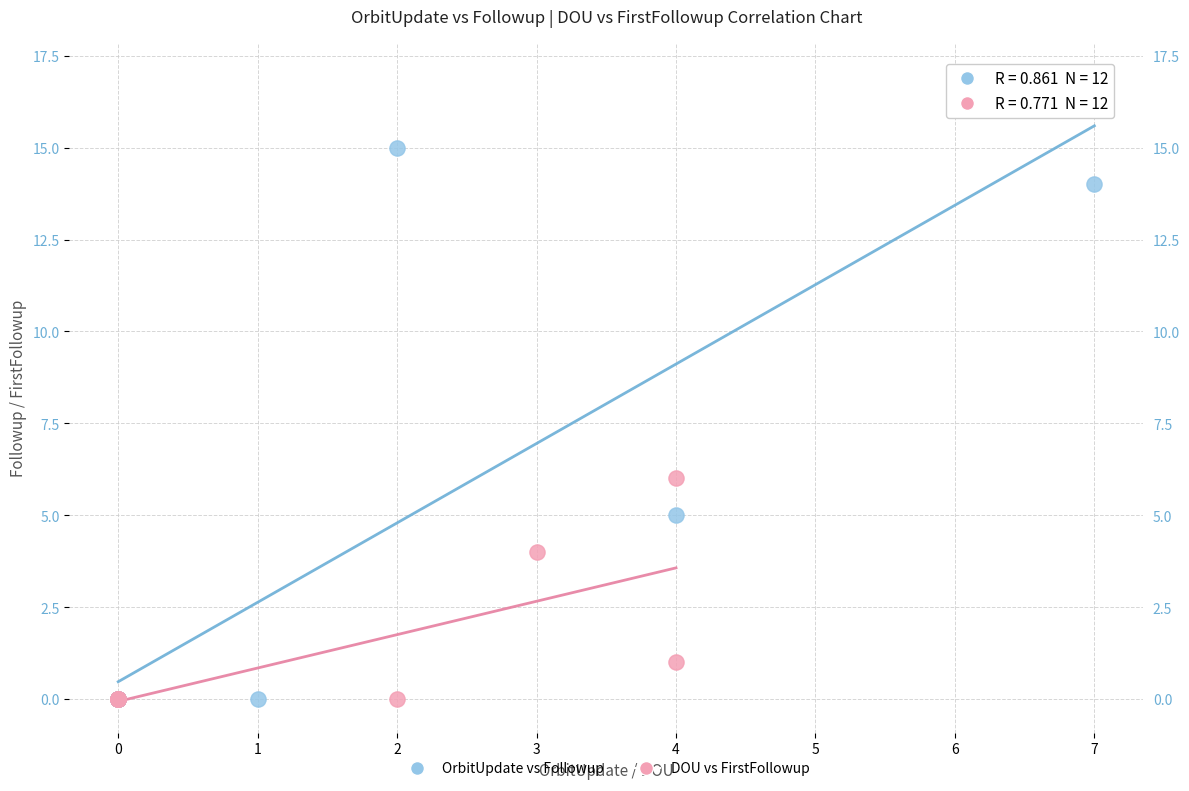

Which series has the widest spread of Y values?

OrbitUpdate vs Followup